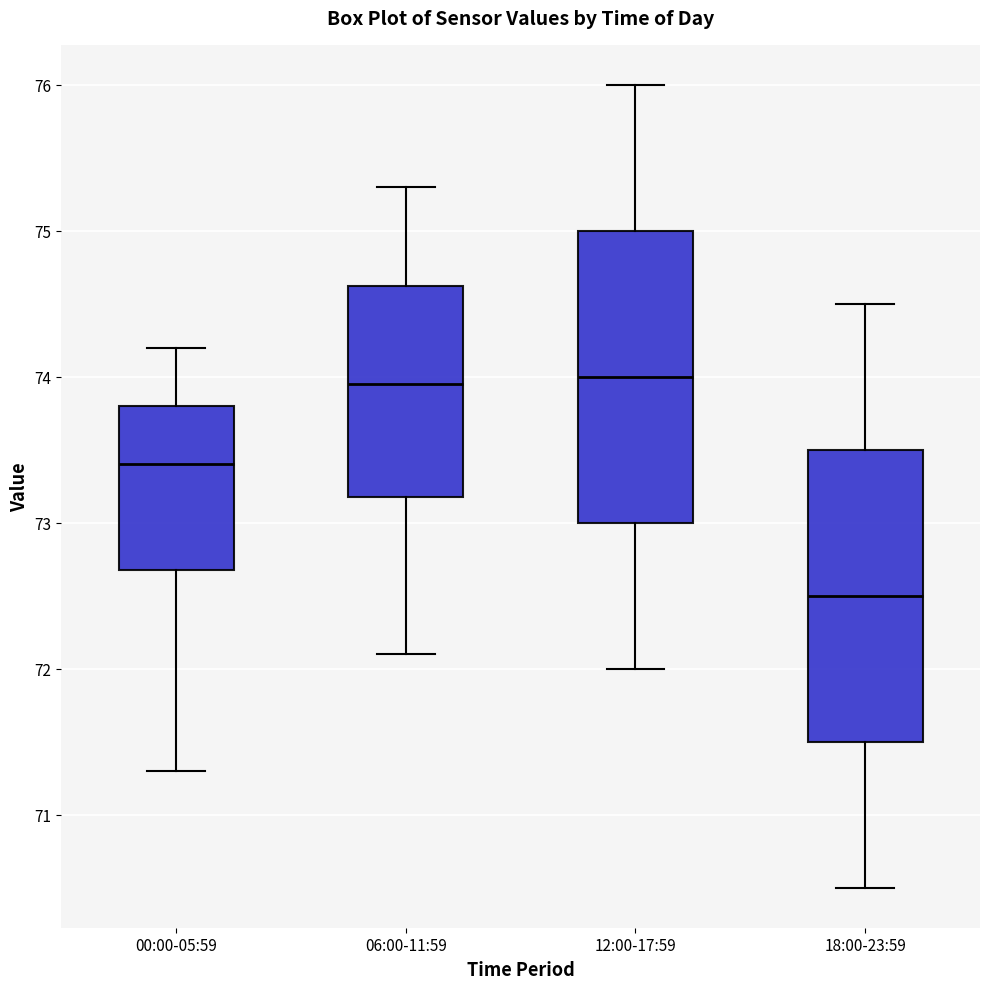

Reading left to right, transcribe this box plot: for each box, give where its median line is, the range the box spans, and where its two whiskers end, as read against the y-axis. The values are not printed on the chart, so give them approximately, as read against the axis.

00:00-05:59: median 73.4, box 72.7 to 73.8, whiskers 71.3 to 74.2
06:00-11:59: median 74.0, box 73.2 to 74.6, whiskers 72.1 to 75.3
12:00-17:59: median 74.0, box 73.0 to 75.0, whiskers 72.0 to 76.0
18:00-23:59: median 72.5, box 71.5 to 73.5, whiskers 70.5 to 74.5